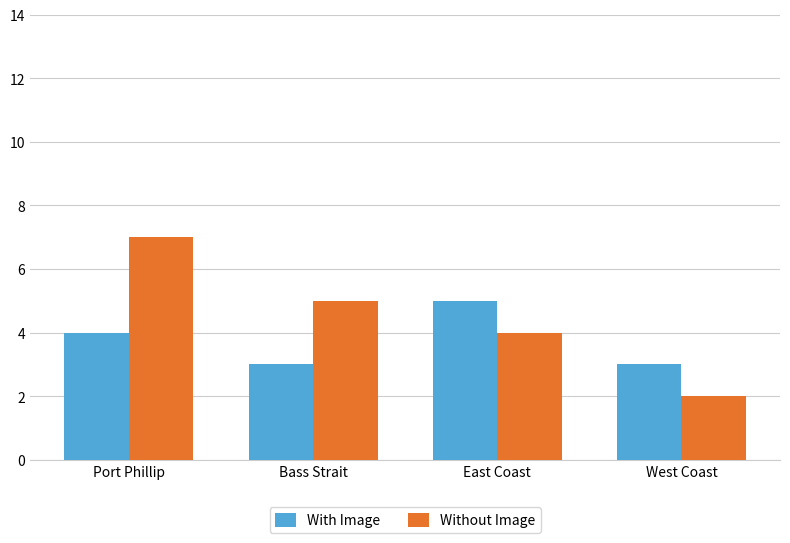

What is the difference between the Without Image values at East Coast and Bass Strait?

1